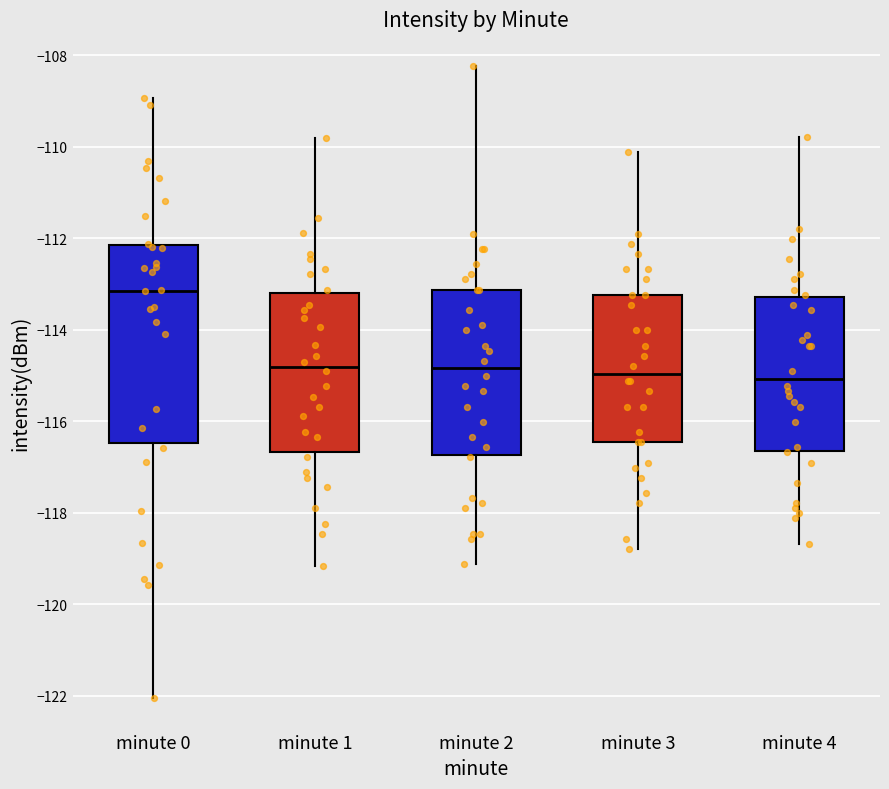

Reading left to right, read every box against the y-axis: the position of its median line, the range the box covers, and the ends of its whiskers. The values are not printed on the chart, so give them approximately, as read against the axis.

minute 0: median -113.2, box -116.4 to -112.2, whiskers -122.0 to -109.0
minute 1: median -114.8, box -116.6 to -113.2, whiskers -119.2 to -109.8
minute 2: median -114.8, box -116.8 to -113.2, whiskers -119.2 to -108.2
minute 3: median -115.0, box -116.4 to -113.2, whiskers -118.8 to -110.2
minute 4: median -115.0, box -116.6 to -113.2, whiskers -118.6 to -109.8